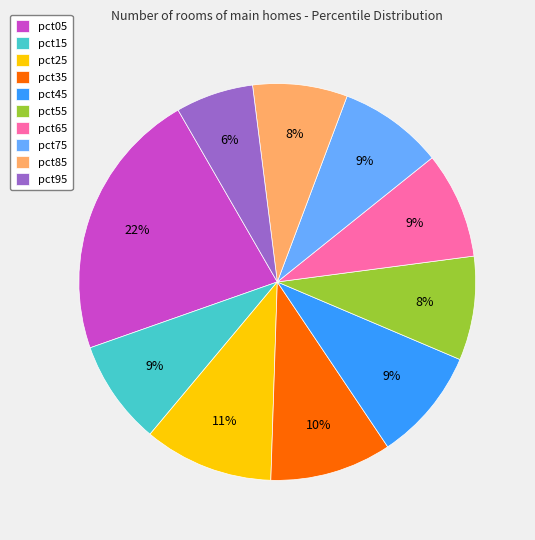

Combined, do pct45 and pct85 account for over 50%?

No